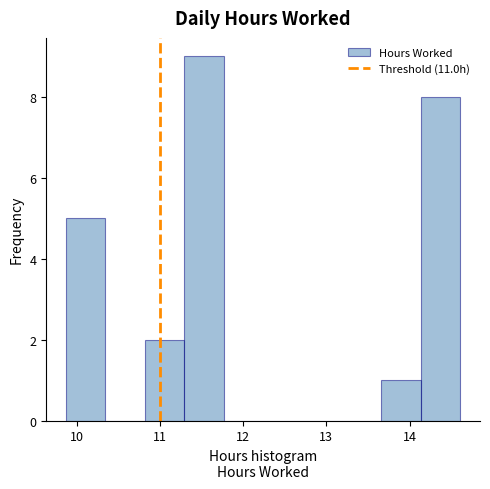

Reading left to right, transcribe this chart: for each bar, give the range it covers on the x-axis and its height. Neither the bar edges nor the heights are printed on the chart, so give them approximately, as read against the axes.

9.9 to 10.3: 5
10.3 to 10.8: 0
10.8 to 11.3: 2
11.3 to 11.8: 9
11.8 to 12.2: 0
12.2 to 12.7: 0
12.7 to 13.2: 0
13.2 to 13.7: 0
13.7 to 14.1: 1
14.1 to 14.6: 8